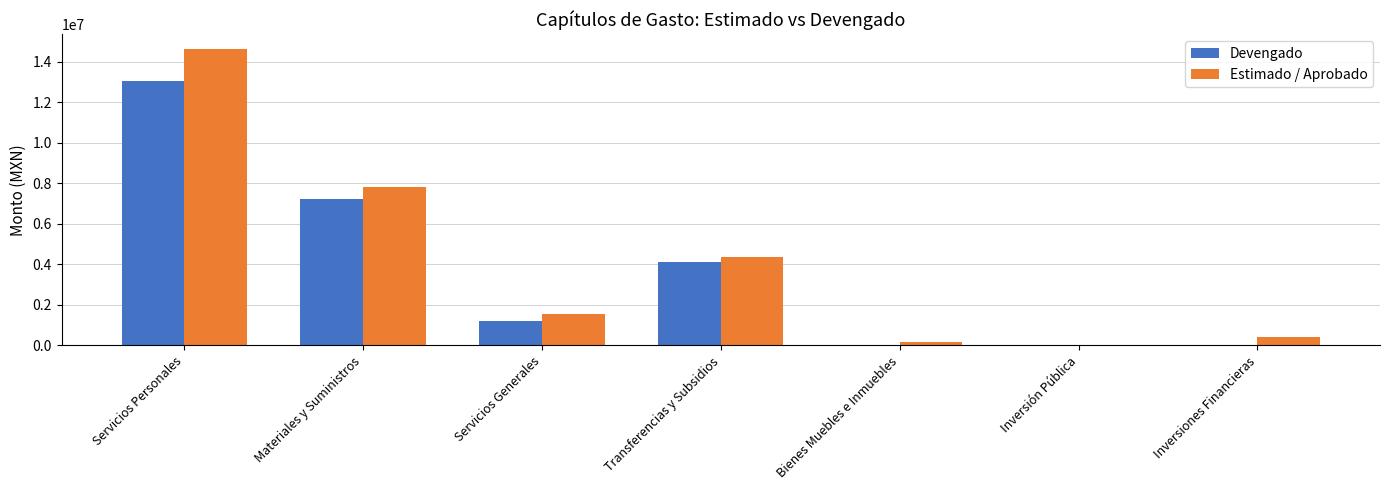

Is the value of Devengado at Servicios Generales greater than the value of Estimado / Aprobado at Servicios Personales?

No